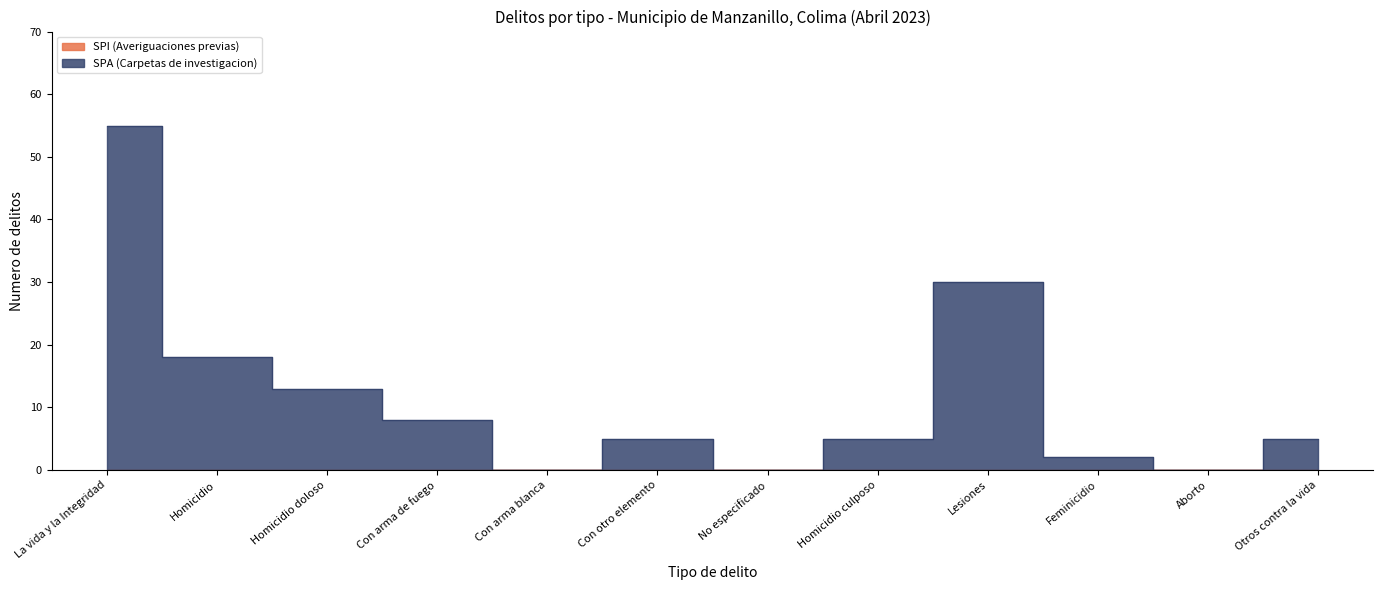

Read the value at La vida y la Integridad.

55